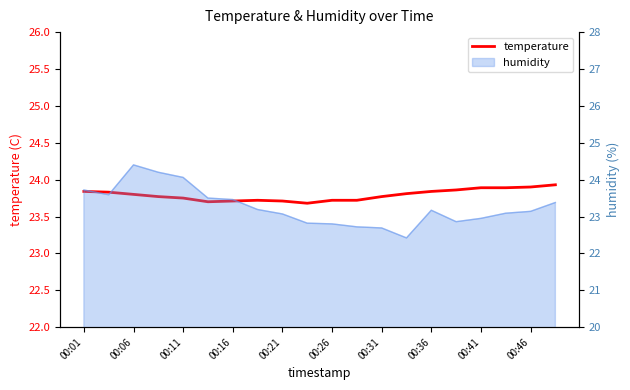

Does the chart have visible grid lines?

No